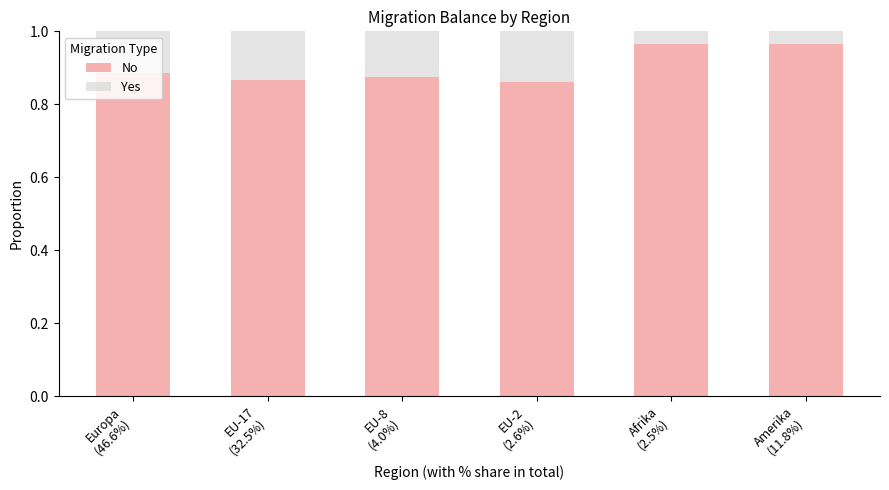

How many bars are there in total?

6